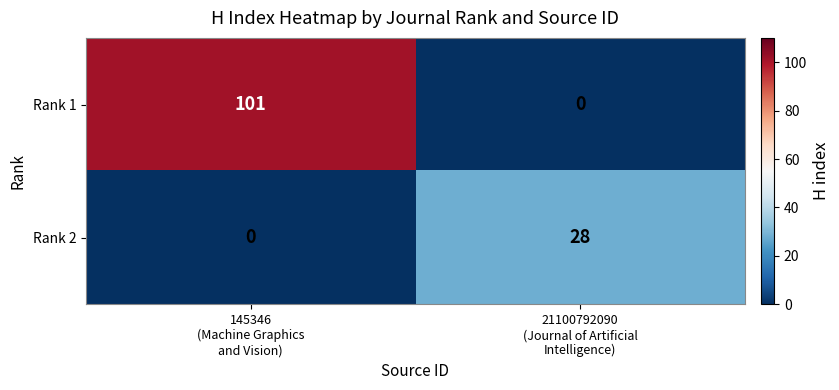

What is the maximum value for Rank 1?

101